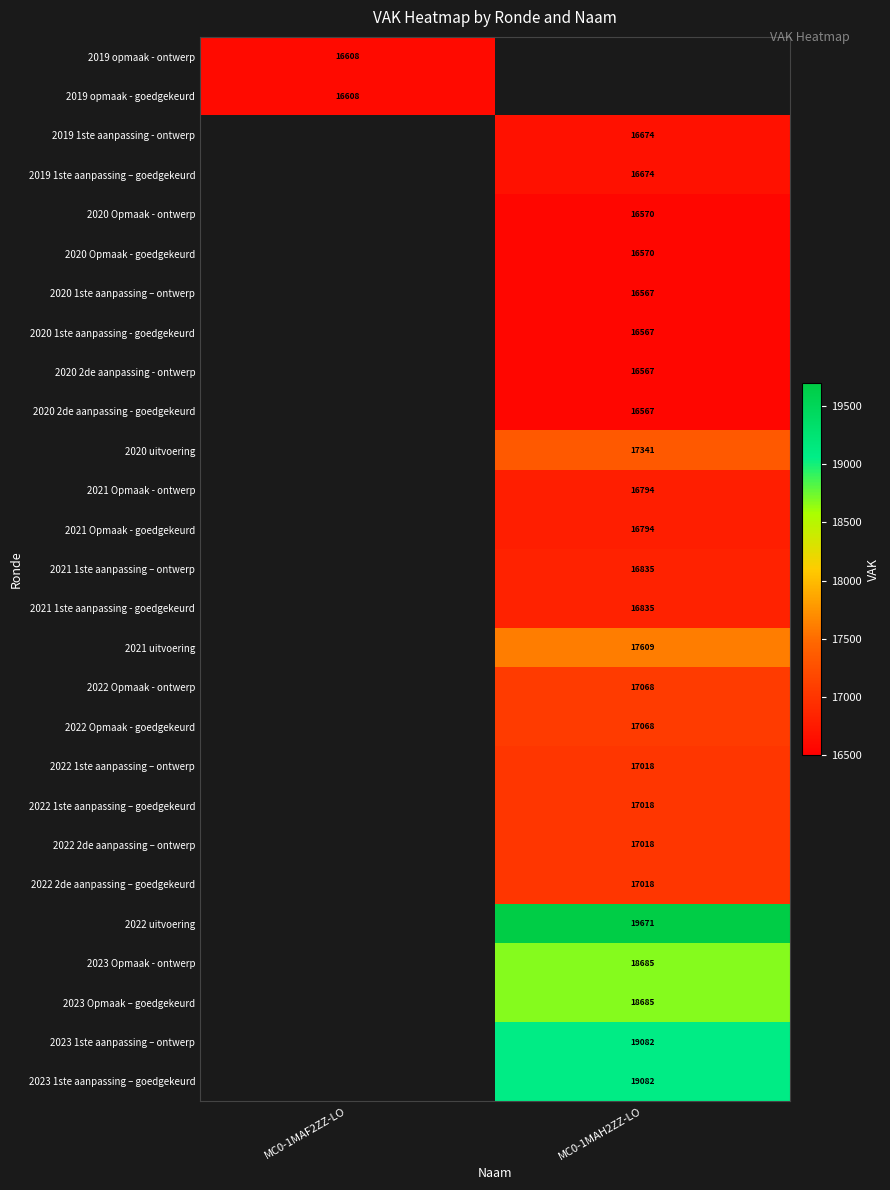

True or false: 2019 opmaak - ontwerp has a value of 29138 at MC0-1MAF2ZZ-LO.

False